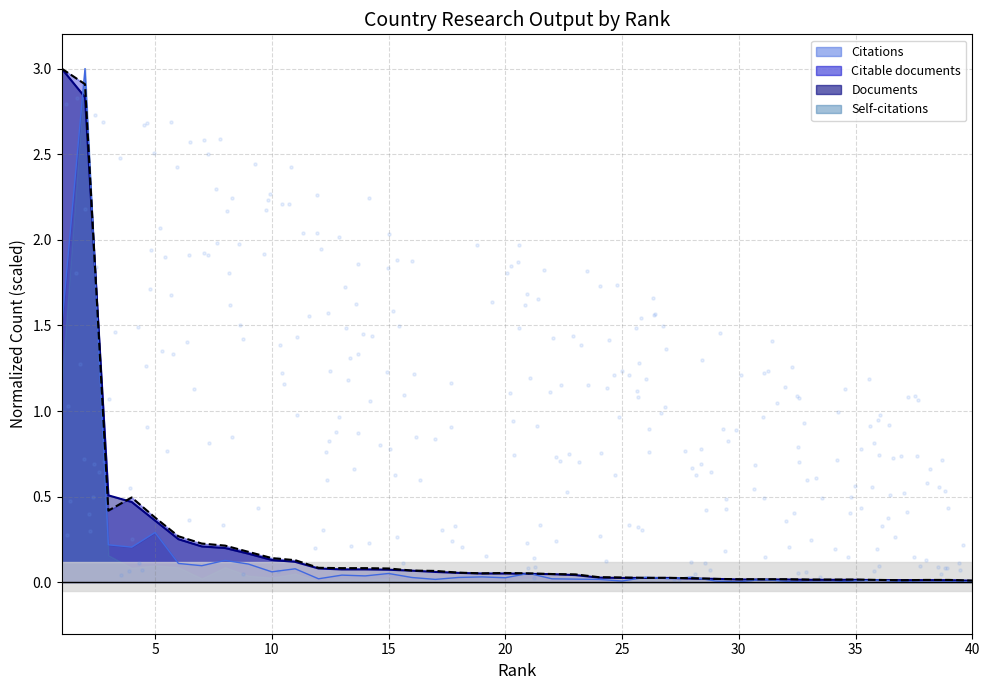

At which category is the sum across all series the highest?

2